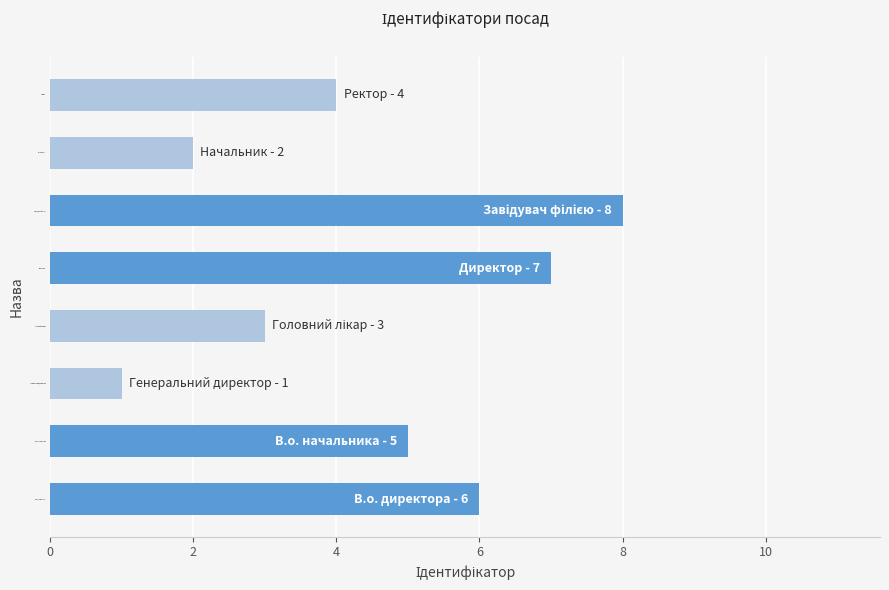

What is the approximate value at В.о. начальника?

5